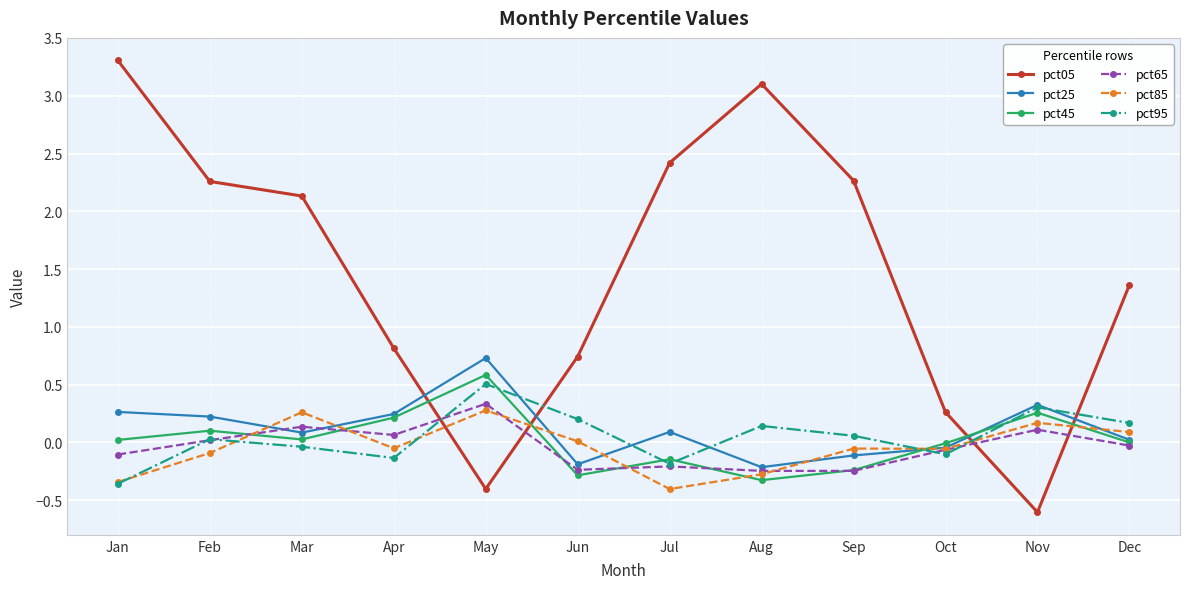

At which category does pct05 reach its first local valley?

May